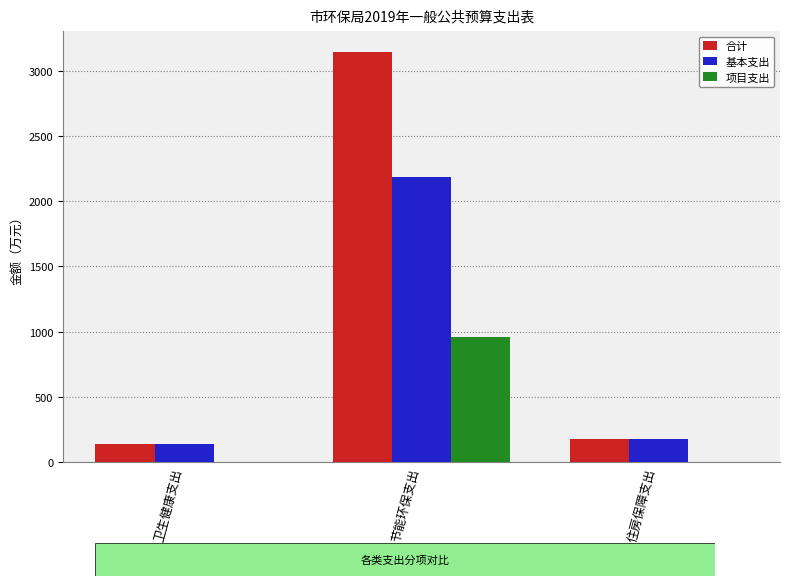

How many data points does each series have?

3